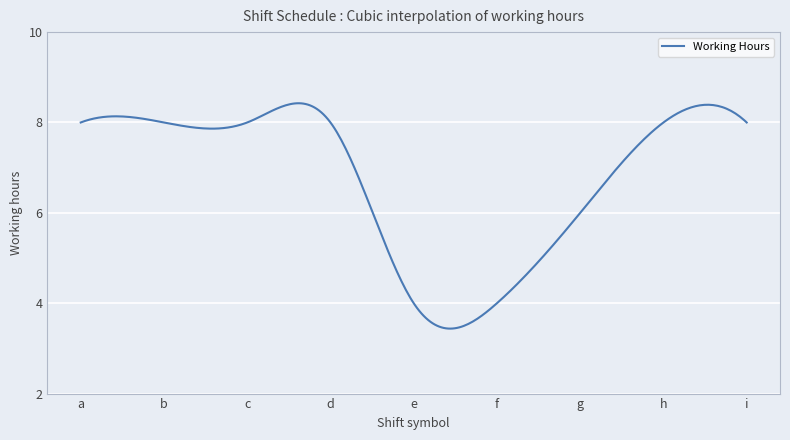

Count the number of data series in this chart.

1